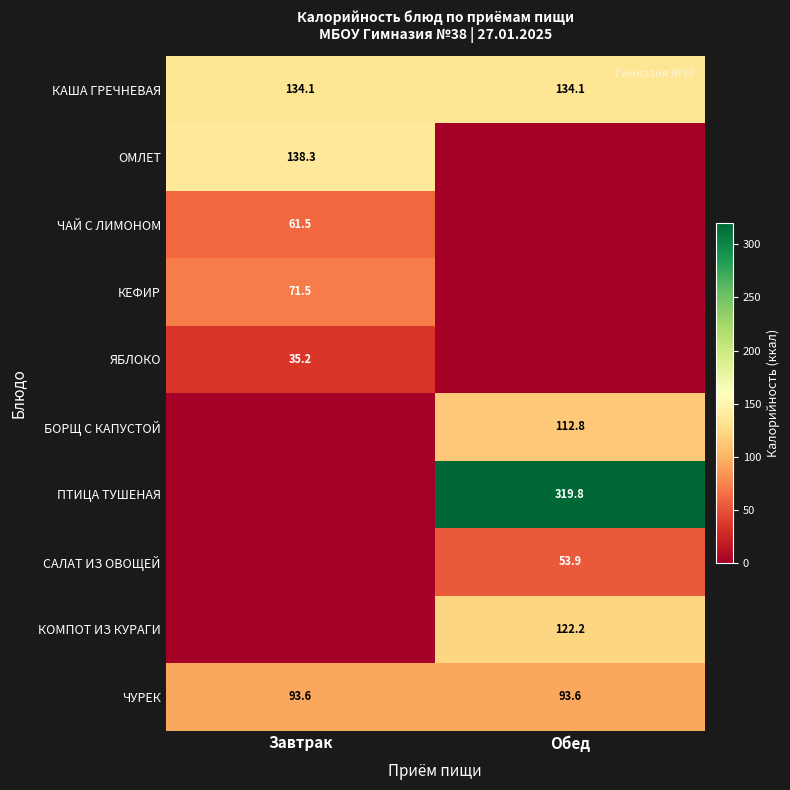

What is the highest value of the КАША ГРЕЧНЕВАЯ series?

134.1